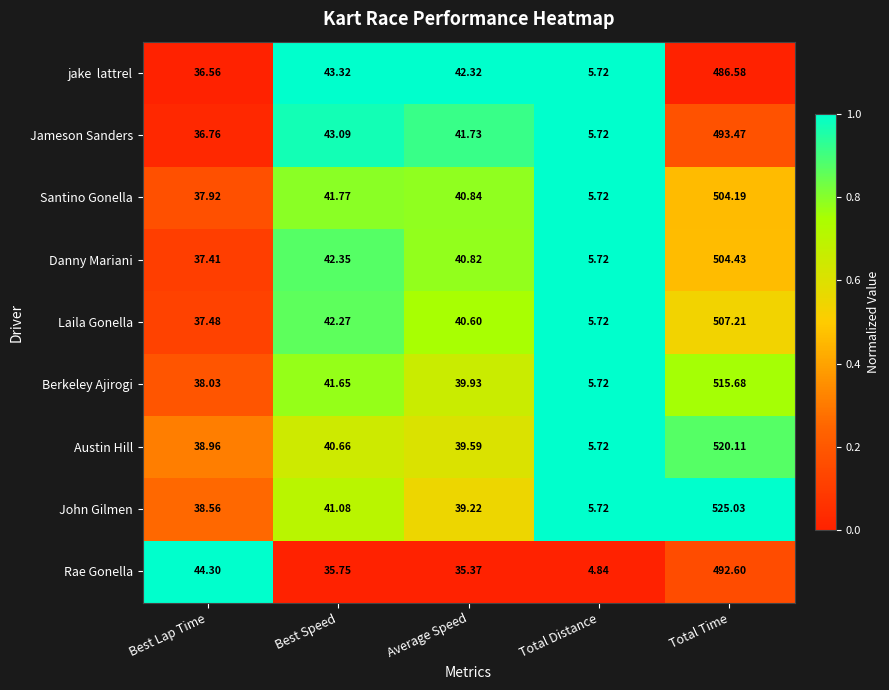

What is the total value across all series at Total Distance?

50.6